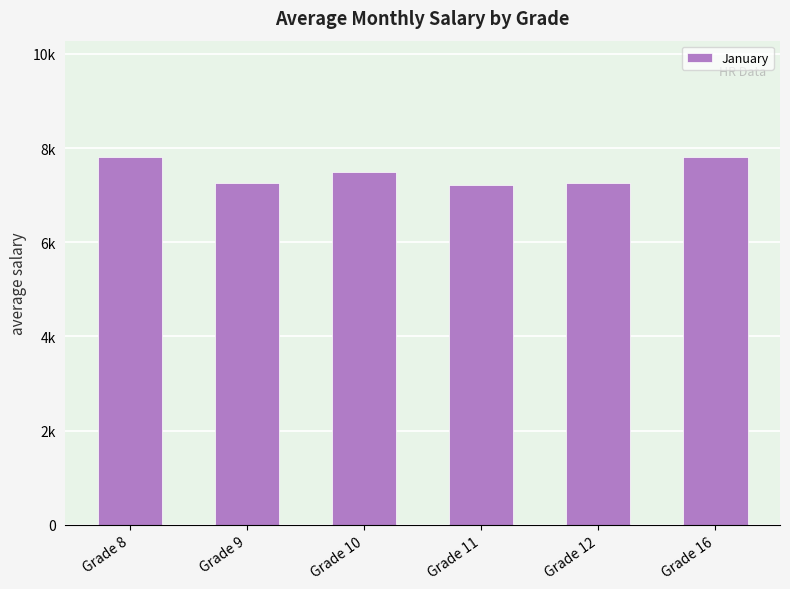

How many bars are there in total?

6